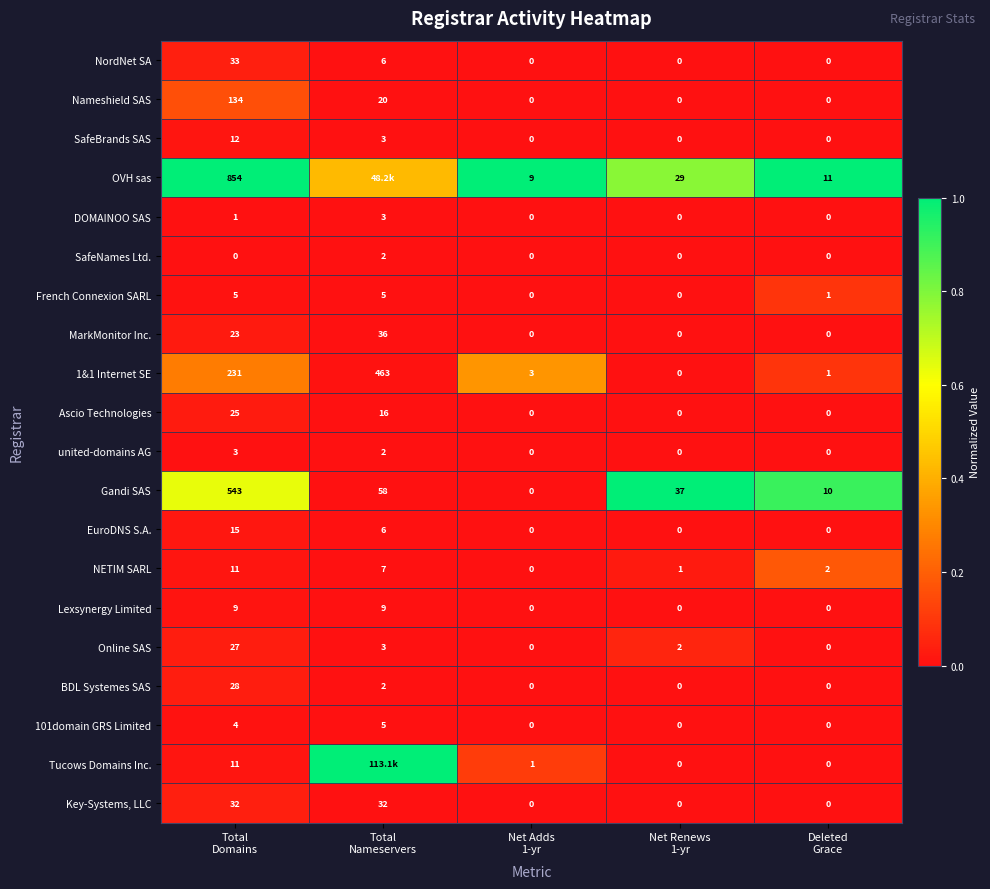

How many data points in BDL Systemes SAS are above 0?

2